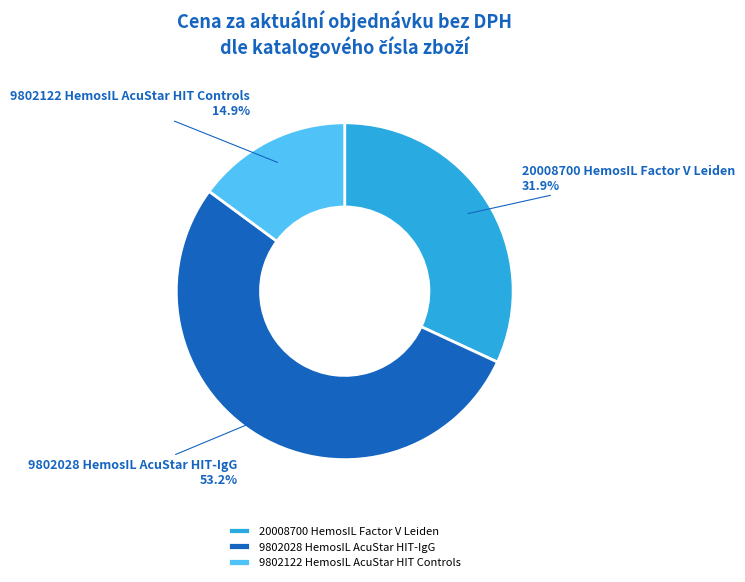

Rank the categories by value from highest to lowest.

9802028 HemosIL AcuStar HIT-IgG, 20008700 HemosIL Factor V Leiden, 9802122 HemosIL AcuStar HIT Controls